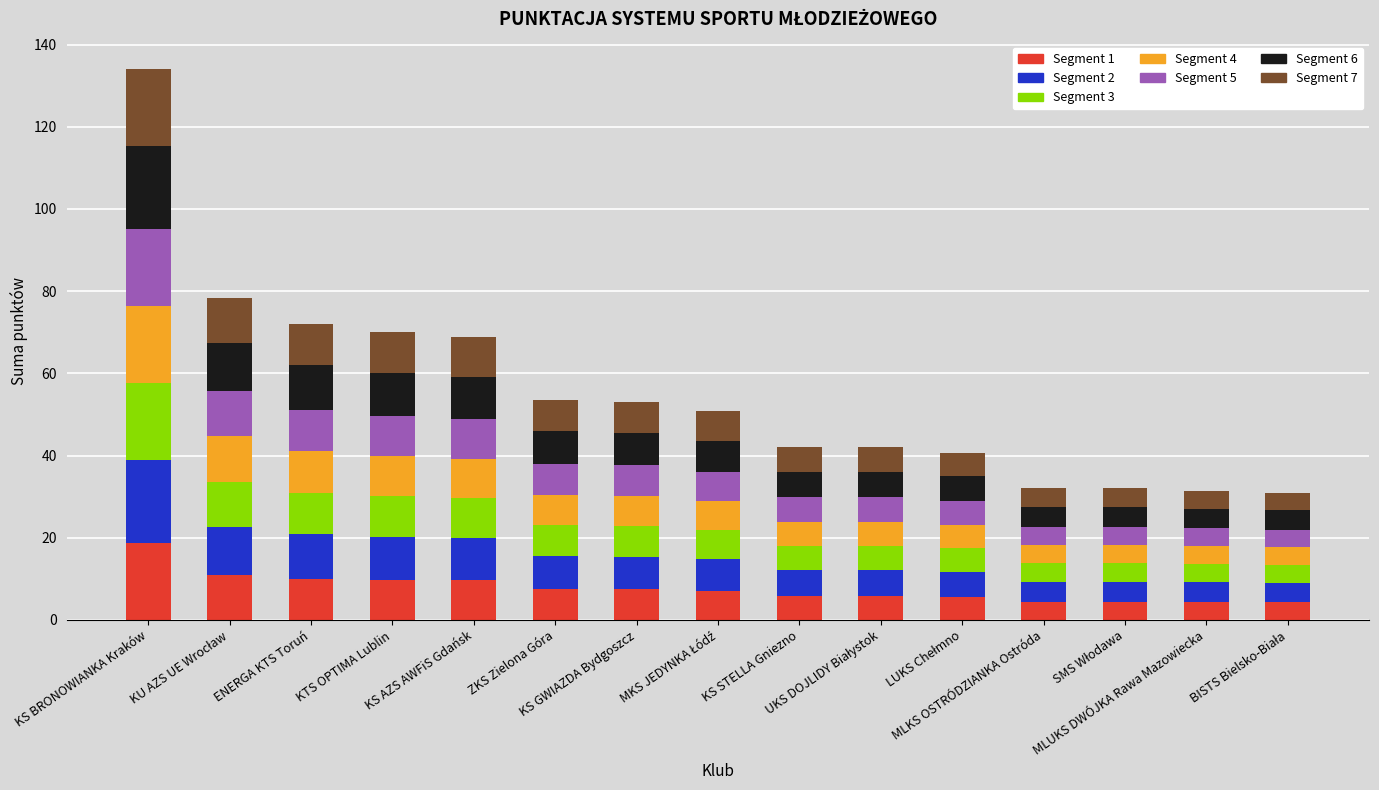

What is the difference between the second highest and minimum values in the Segment 1 series?

6.6